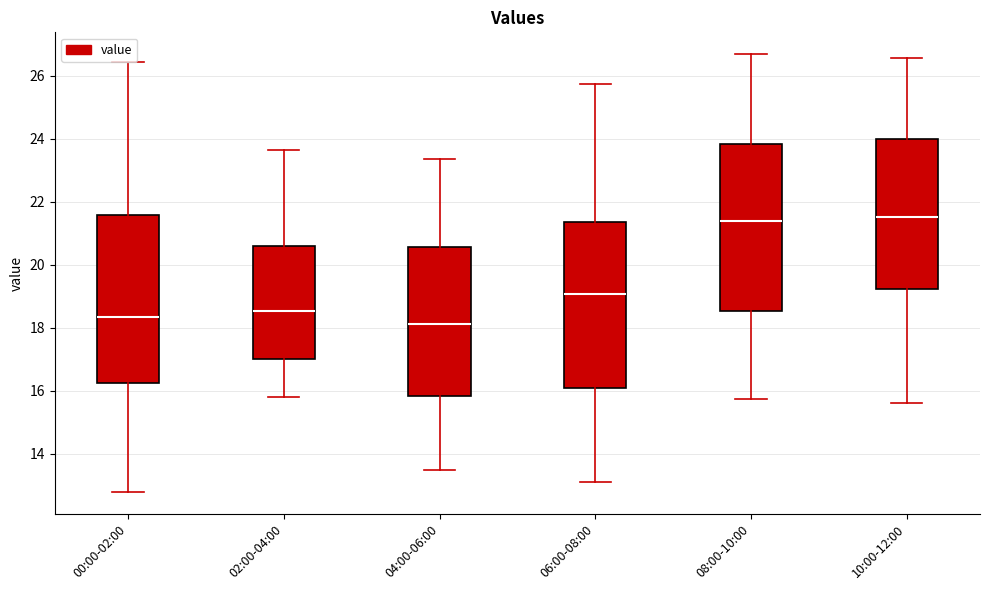

Reading left to right, read every box against the y-axis: the position of its median line, the range the box covers, and the ends of its whiskers. The values are not printed on the chart, so give them approximately, as read against the axis.

00:00-02:00: median 18.4, box 16.2 to 21.6, whiskers 12.8 to 26.4
02:00-04:00: median 18.6, box 17.0 to 20.6, whiskers 15.8 to 23.6
04:00-06:00: median 18.2, box 15.8 to 20.6, whiskers 13.6 to 23.4
06:00-08:00: median 19.0, box 16.0 to 21.4, whiskers 13.2 to 25.8
08:00-10:00: median 21.4, box 18.6 to 23.8, whiskers 15.8 to 26.6
10:00-12:00: median 21.6, box 19.2 to 24.0, whiskers 15.6 to 26.6